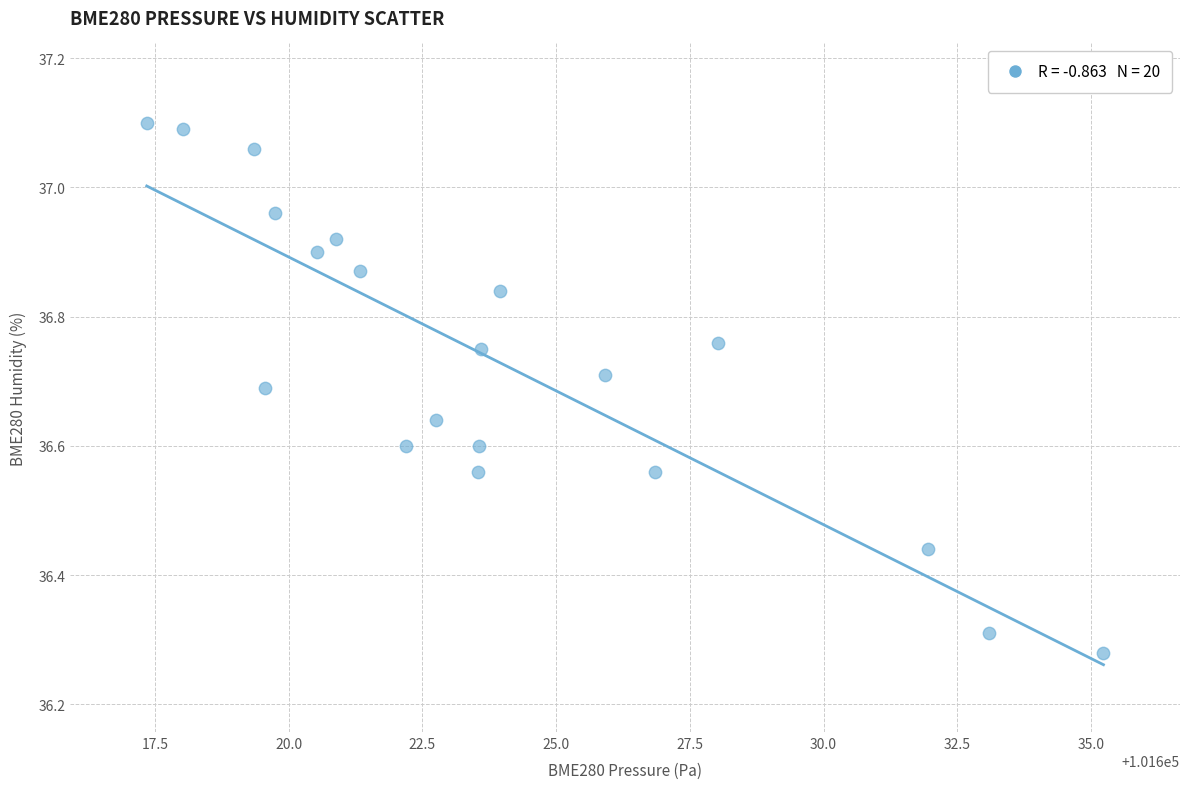

What is the range of X values (max minus min)?

17.9